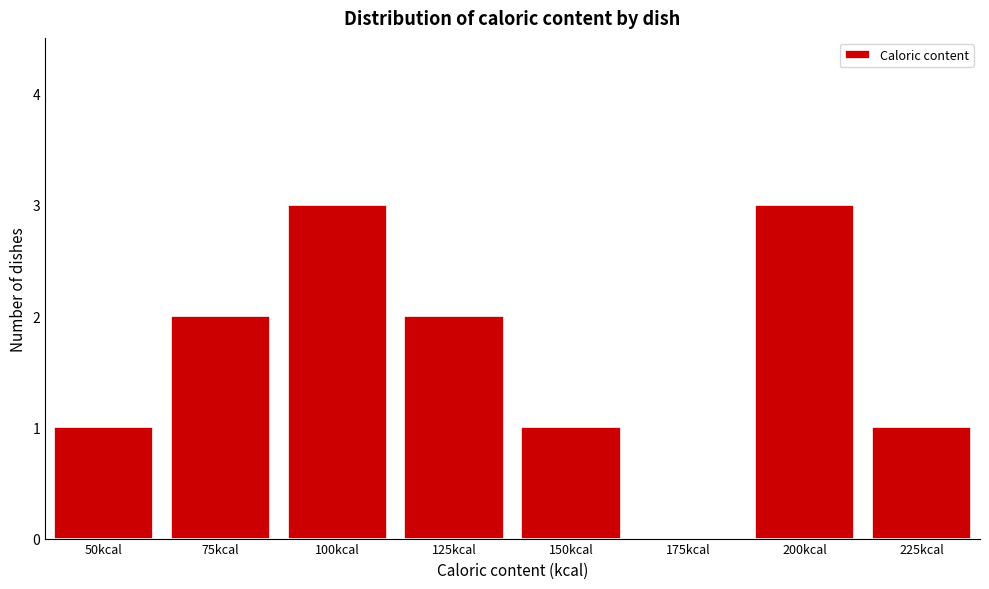

Reading right to left, transcribe all the data shown in this chart.

225kcal=1	200kcal=3	175kcal=0	150kcal=1	125kcal=2	100kcal=3	75kcal=2	50kcal=1